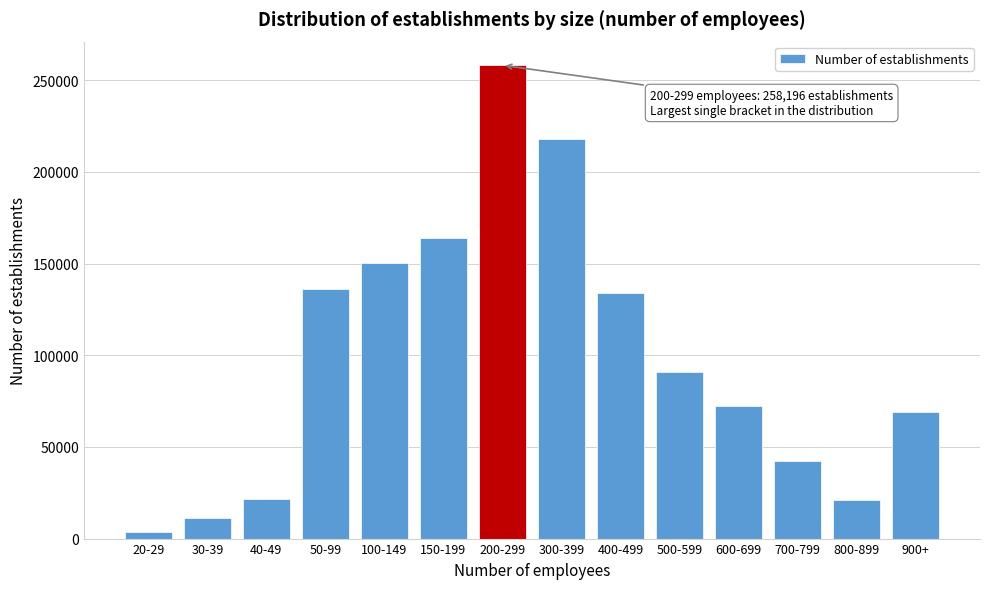

What is the difference between the second highest and minimum values?

214293